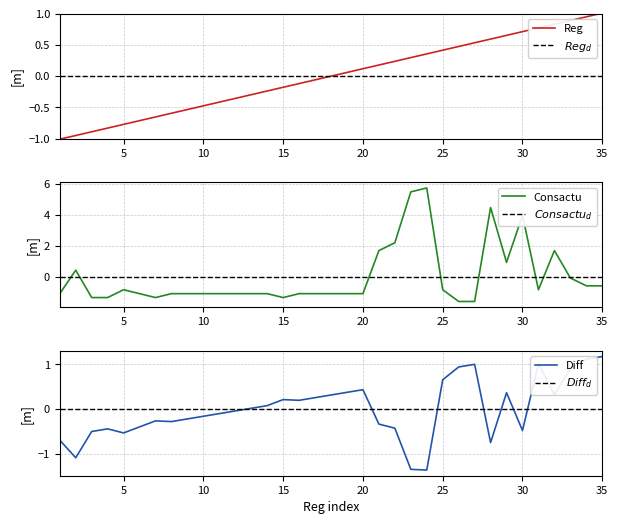

What is the lowest value of the Reg series?

-1.0